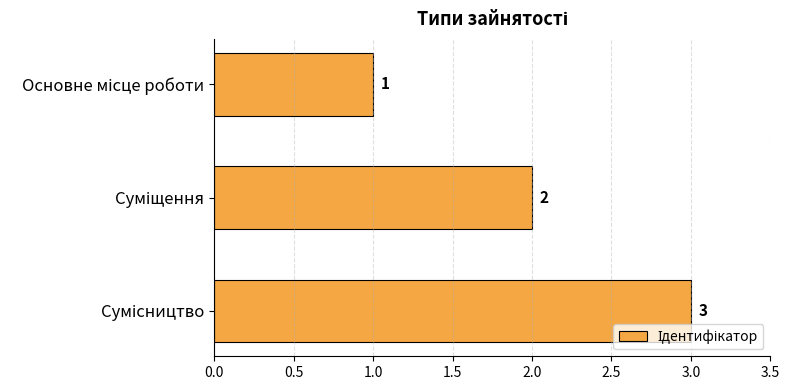

What is the value of the 3rd bar from the top?

3